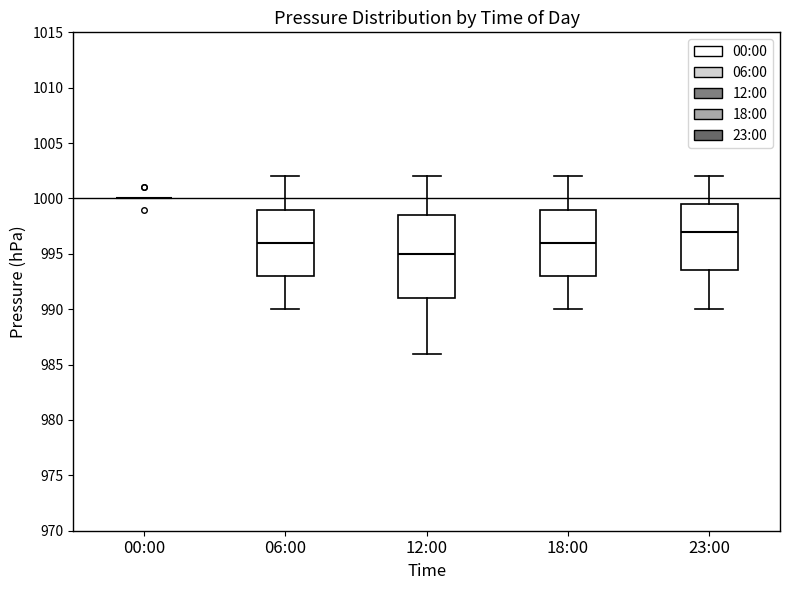

Reading left to right, transcribe this box plot: for each box, give where its median line is, the range the box spans, and where its two whiskers end, as read against the y-axis. The values are not printed on the chart, so give them approximately, as read against the axis.

00:00: box collapsed to a line at 1000.0, whiskers 1000.0 to 1000.0
06:00: median 996.0, box 993.0 to 999.0, whiskers 990.0 to 1002.0
12:00: median 995.0, box 991.0 to 998.5, whiskers 986.0 to 1002.0
18:00: median 996.0, box 993.0 to 999.0, whiskers 990.0 to 1002.0
23:00: median 997.0, box 993.5 to 999.5, whiskers 990.0 to 1002.0